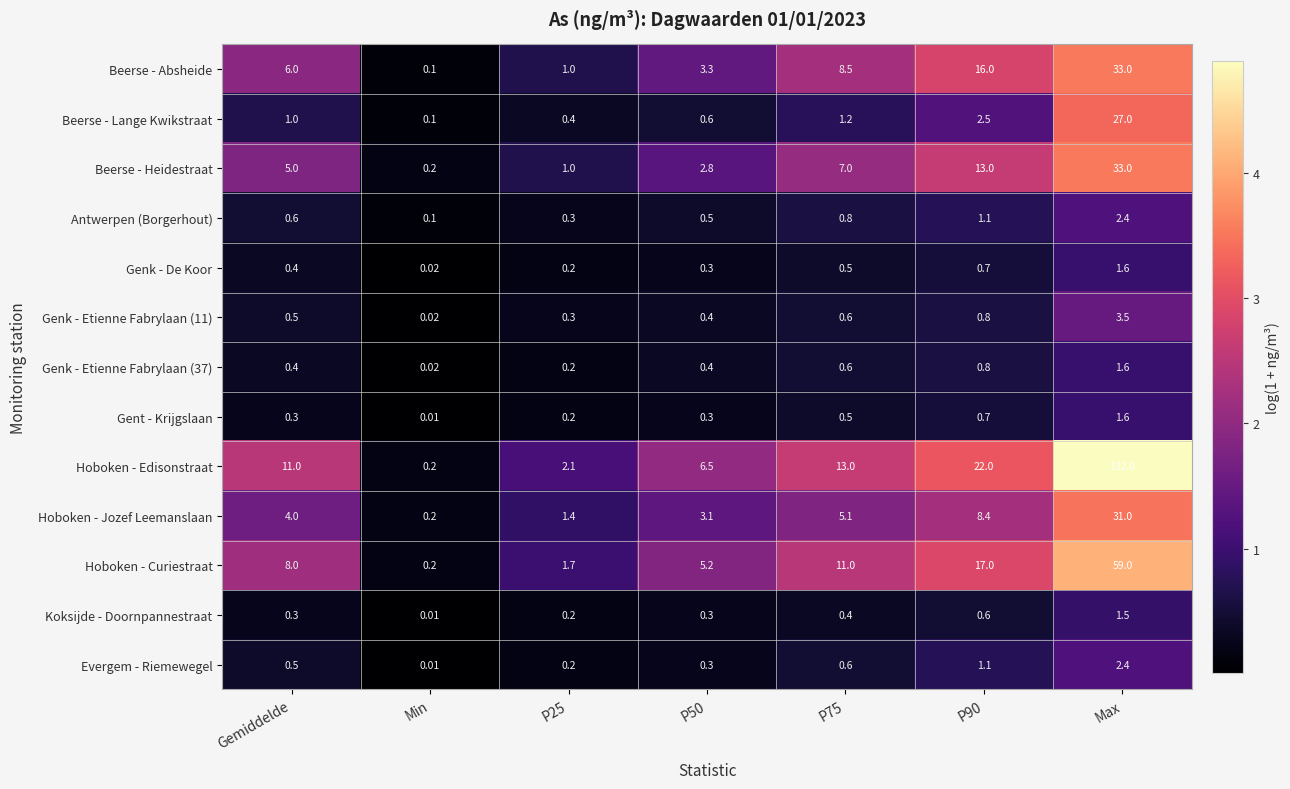

Which series changed the most between P75 and Max?

Hoboken - Edisonstraat